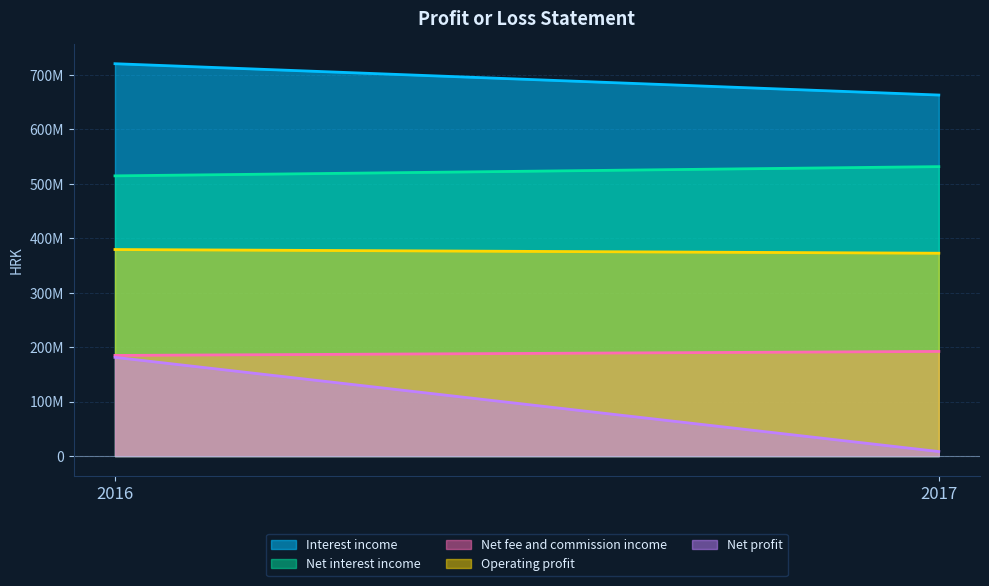

What is the approximate value of Operating profit at 2016, to the nearest 100?

379161200